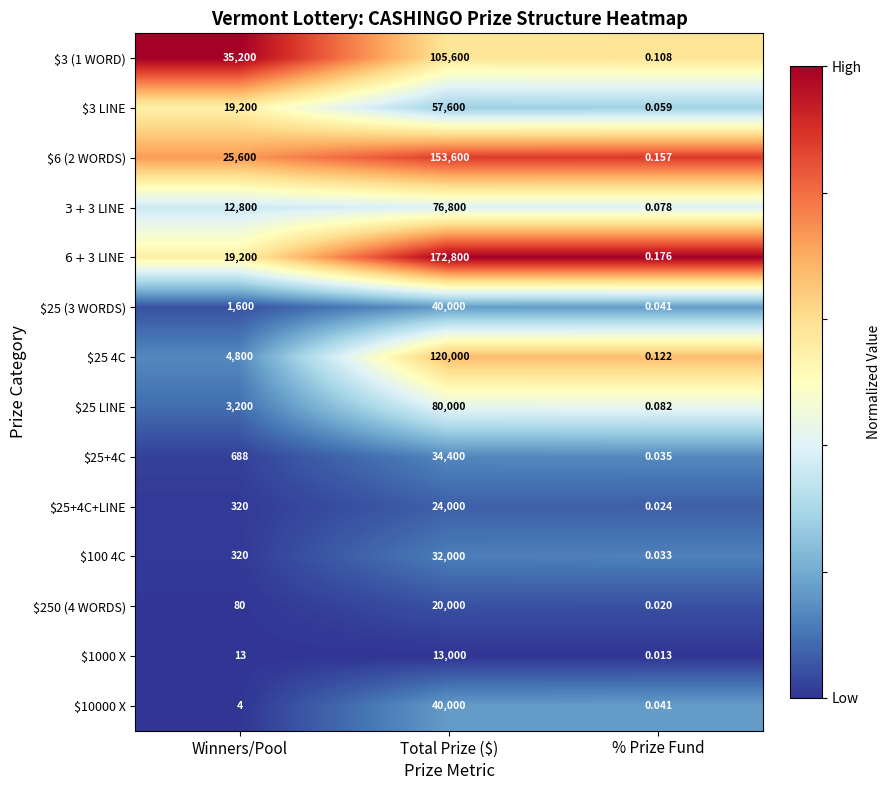

At which label is $25 (3 WORDS) closest to 20000?

Winners/Pool